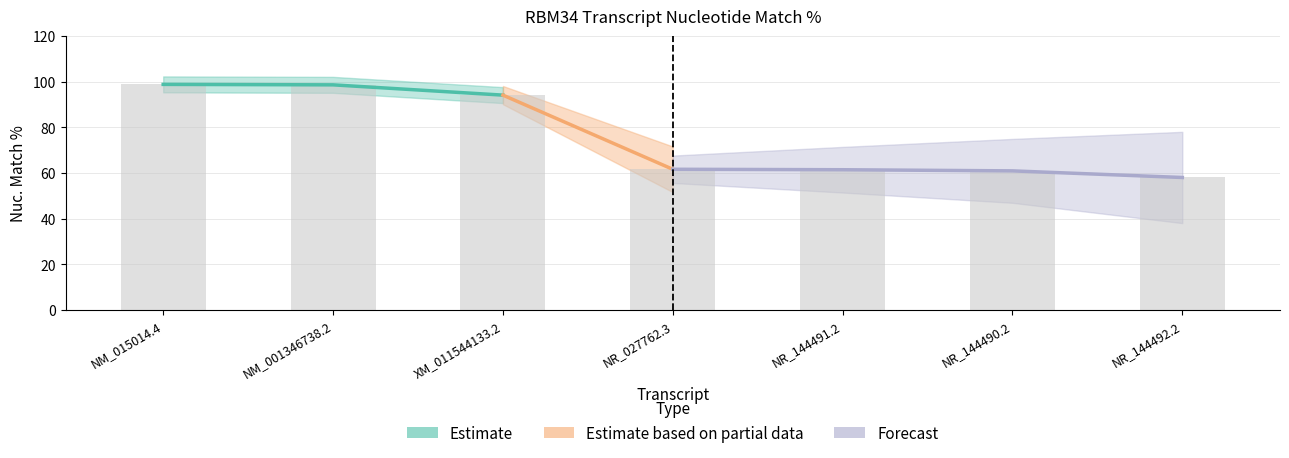

How many bars are there in total?

7